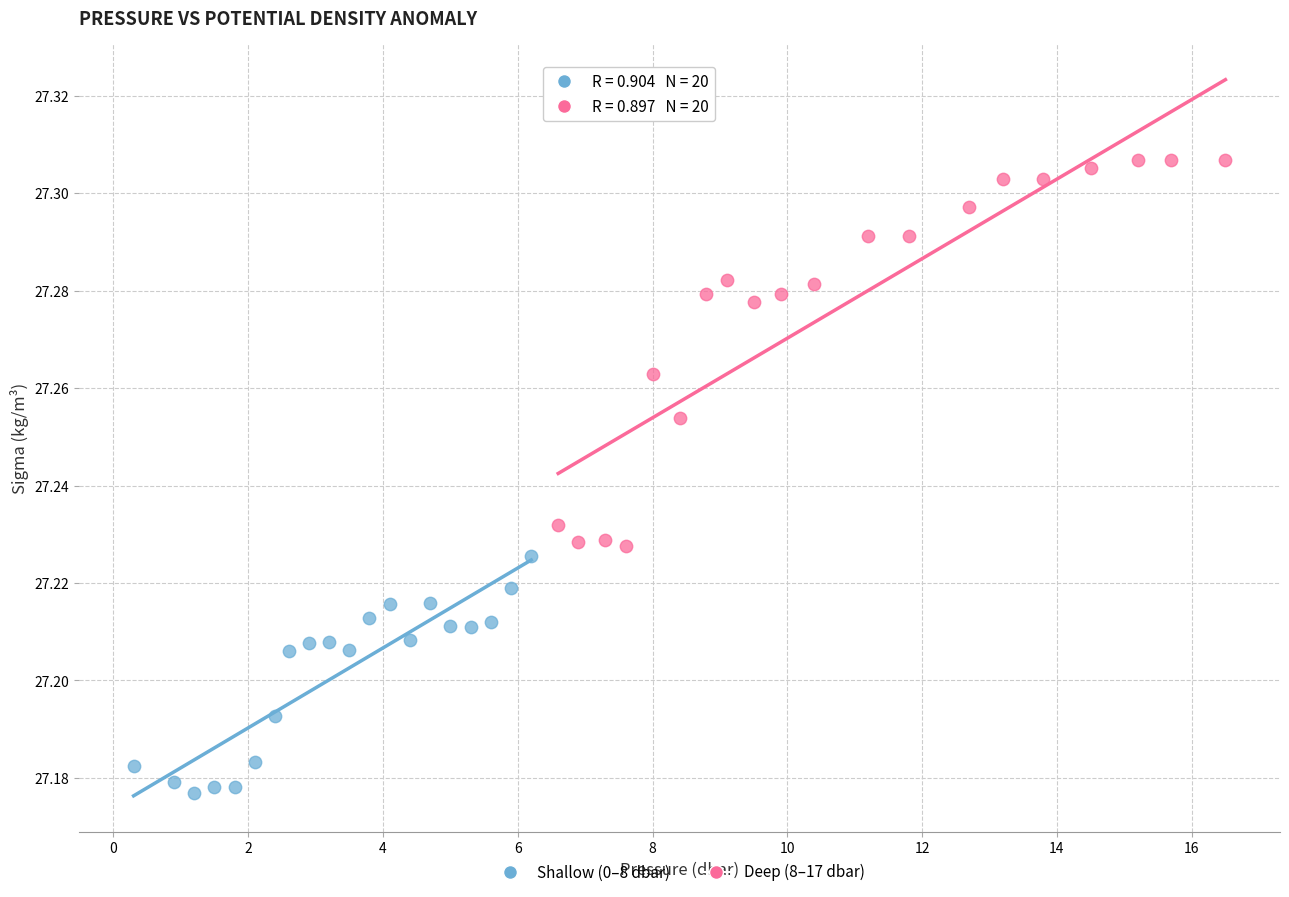

Which series contains the highest Y value?

Deep (8–17 dbar)